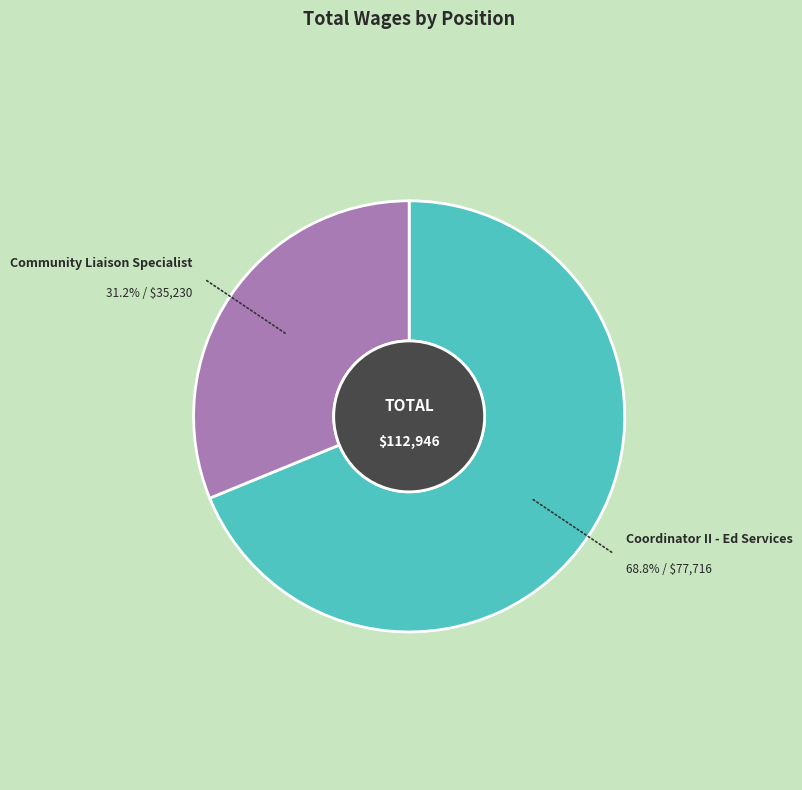

Is there any slice that represents more than half of the pie?

Yes